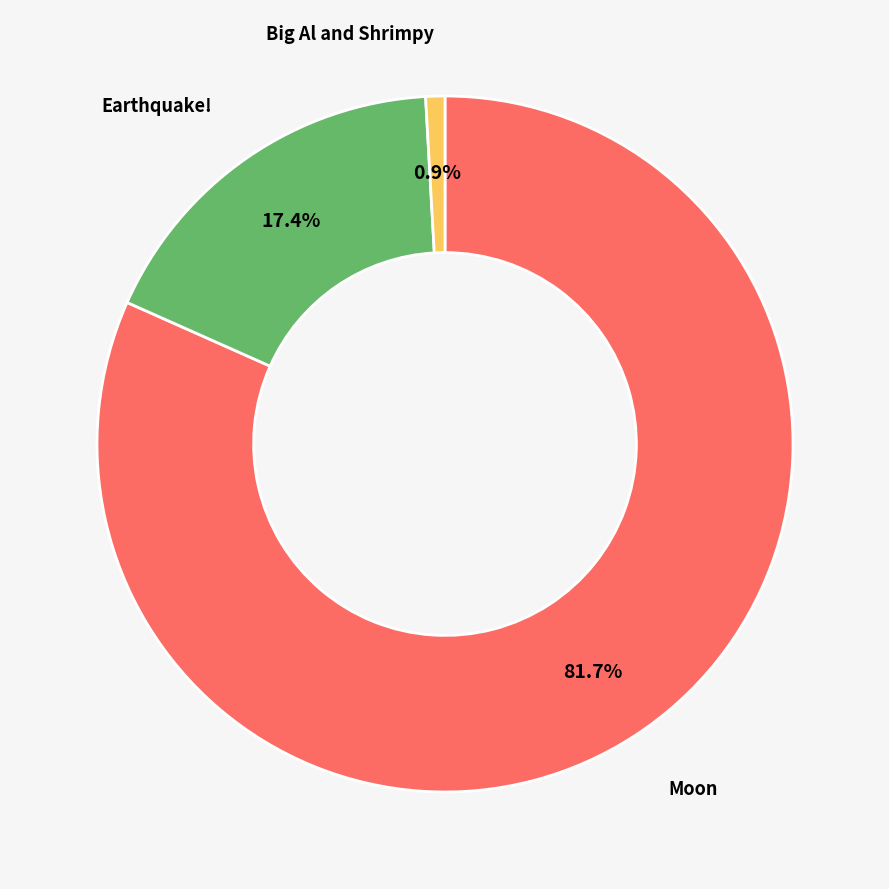

Is there any slice that represents more than half of the pie?

Yes